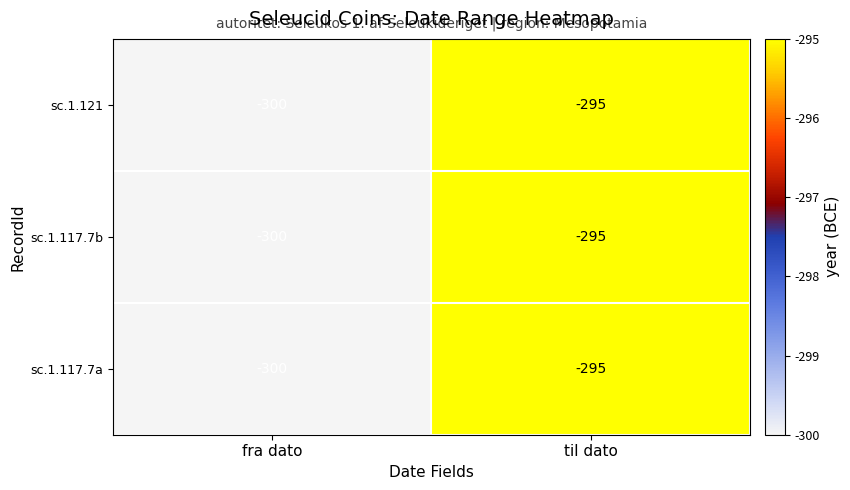

What is the approximate value of sc.1.121 at til dato?

-295